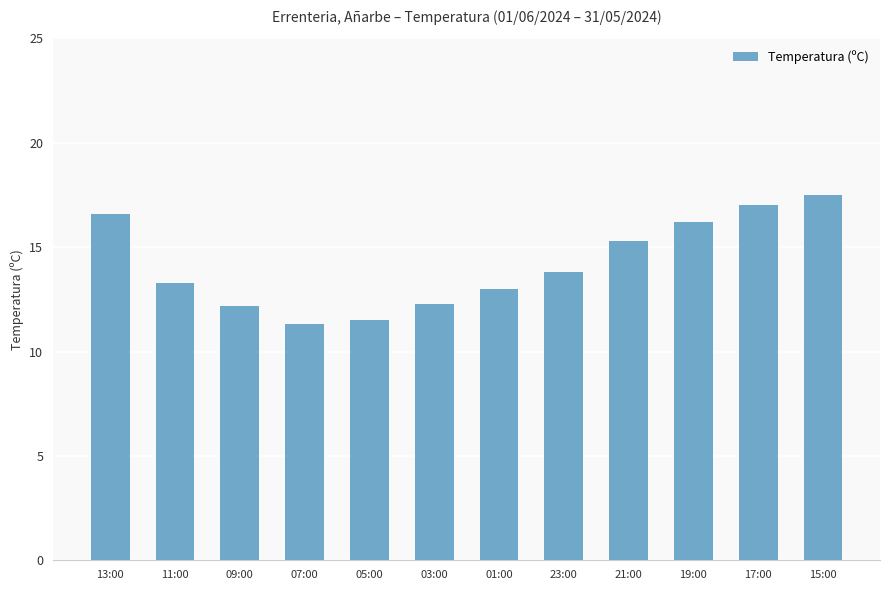

Reading left to right, what are all the values shown in this chart?

13:00=16.6	11:00=13.3	09:00=12.2	07:00=11.3	05:00=11.5	03:00=12.3	01:00=13.0	23:00=13.8	21:00=15.3	19:00=16.2	17:00=17.0	15:00=17.5